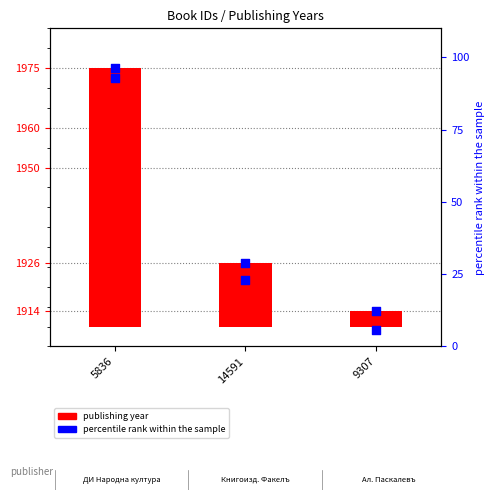

What is the total value across all series at 9307?

1918